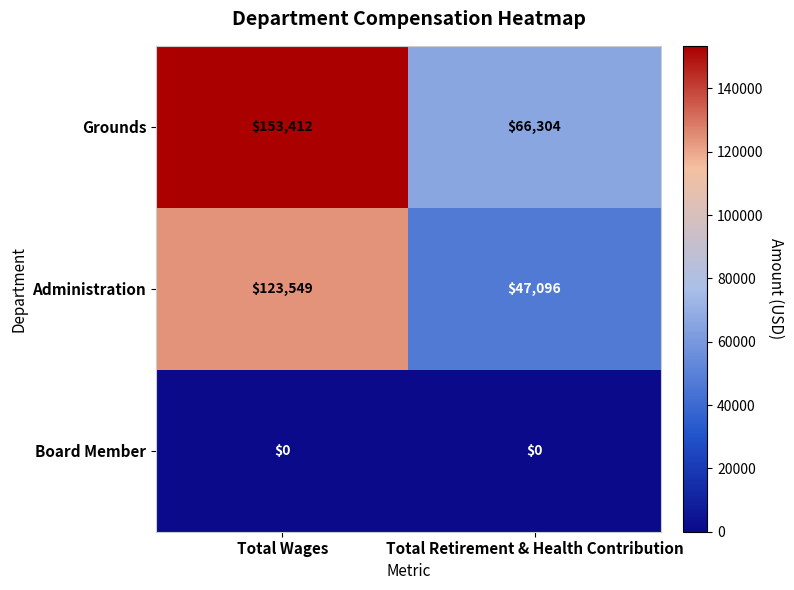

What is the sum of the Administration values at Total Wages and Total Retirement & Health Contribution?

170645